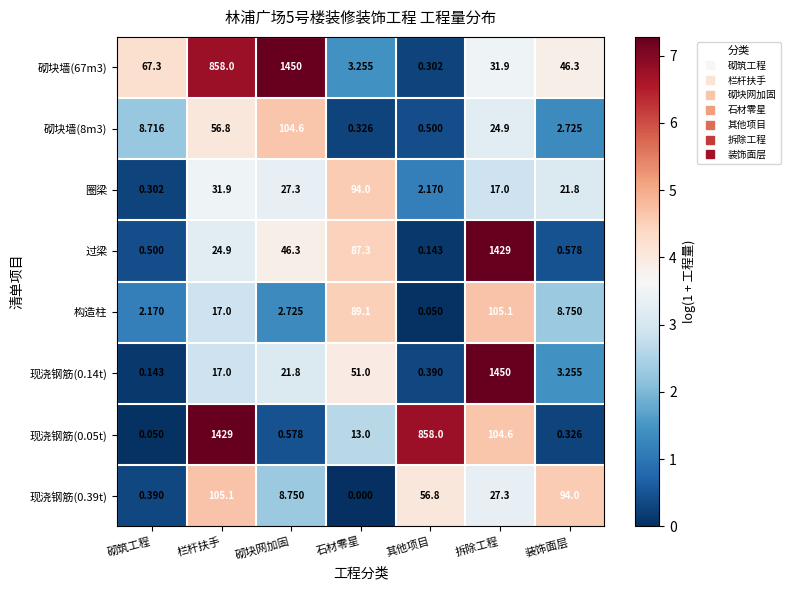

How many distinct data groups are displayed?

8